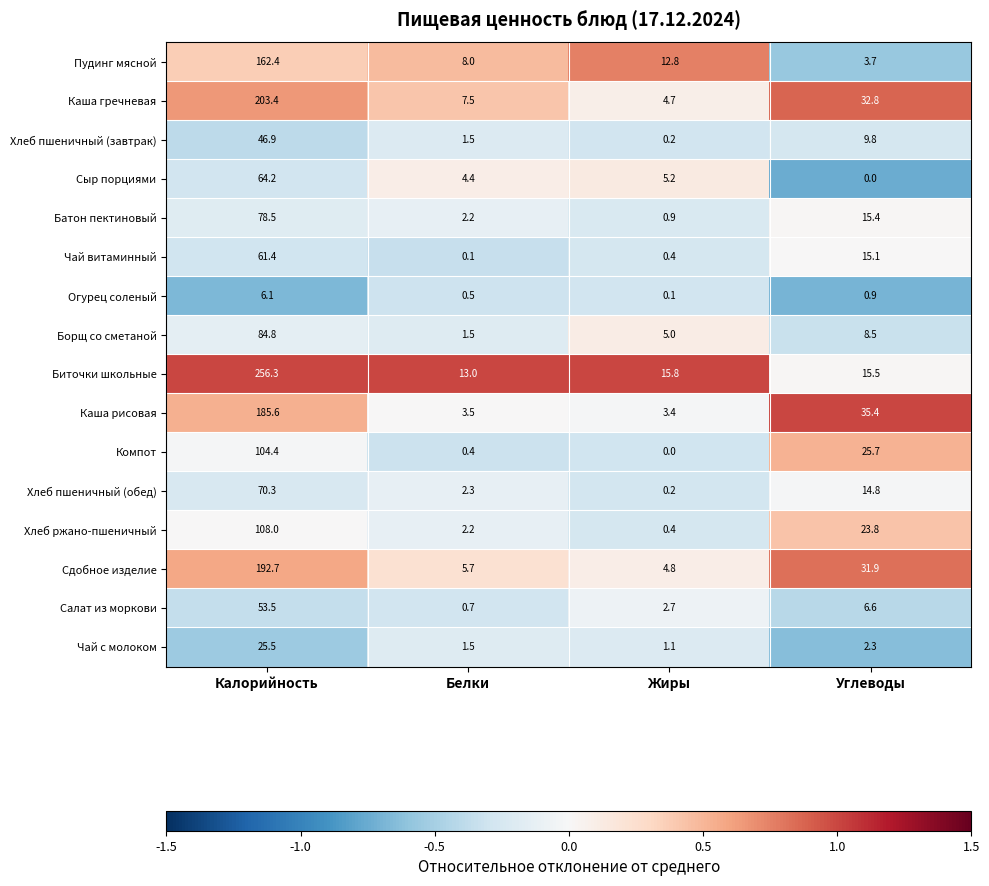

What is the difference between the maximum and minimum values in the Салат из моркови series?

52.8